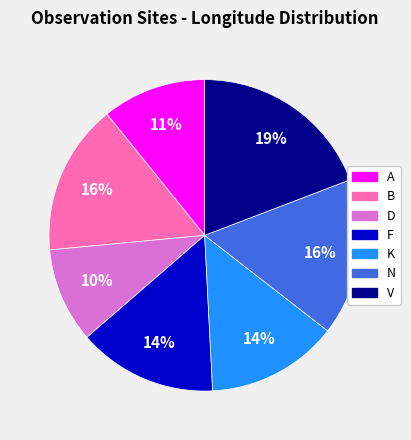

To the nearest percent, what is the combined percentage of V and A?

30%